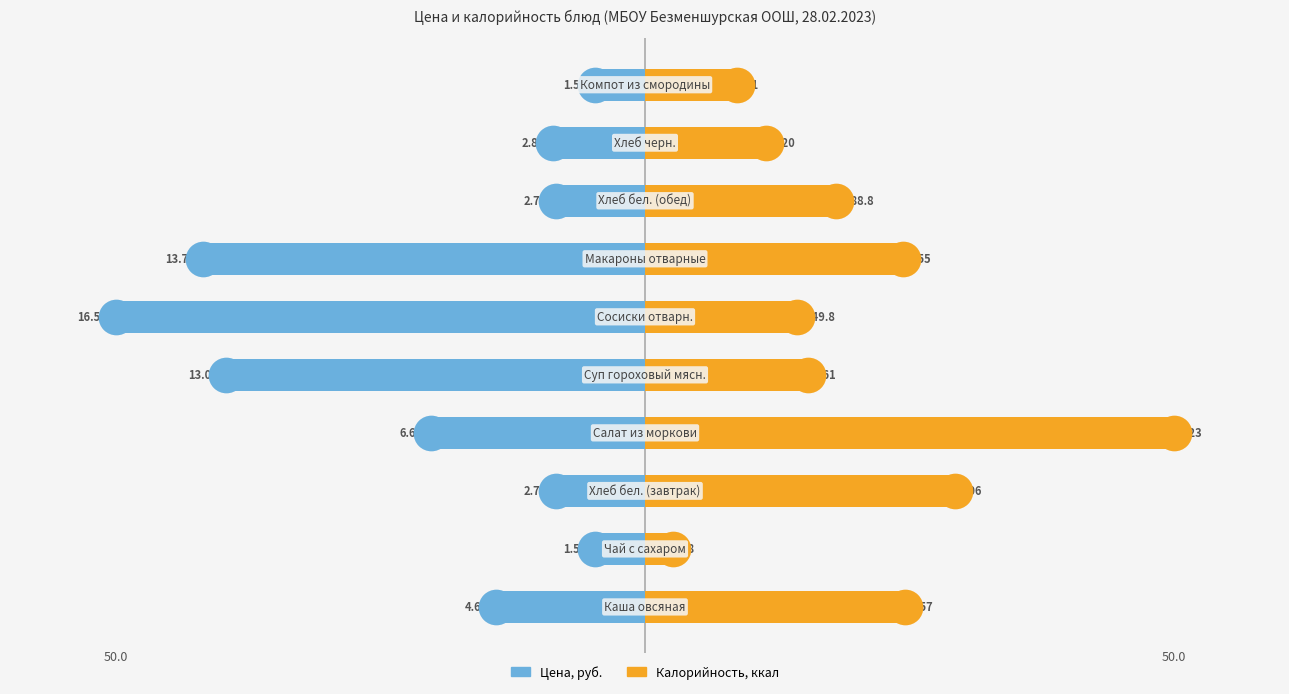

Which series has the widest spread of Y values?

Калорийность